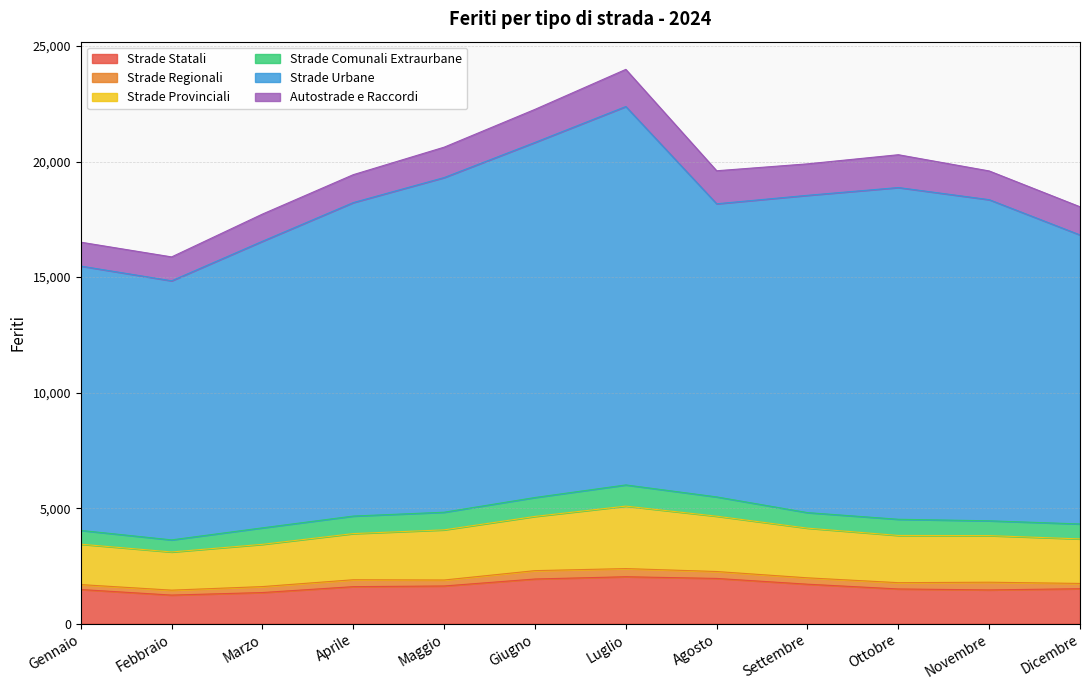

Which series changed the most between Gennaio and Febbraio?

Strade Urbane